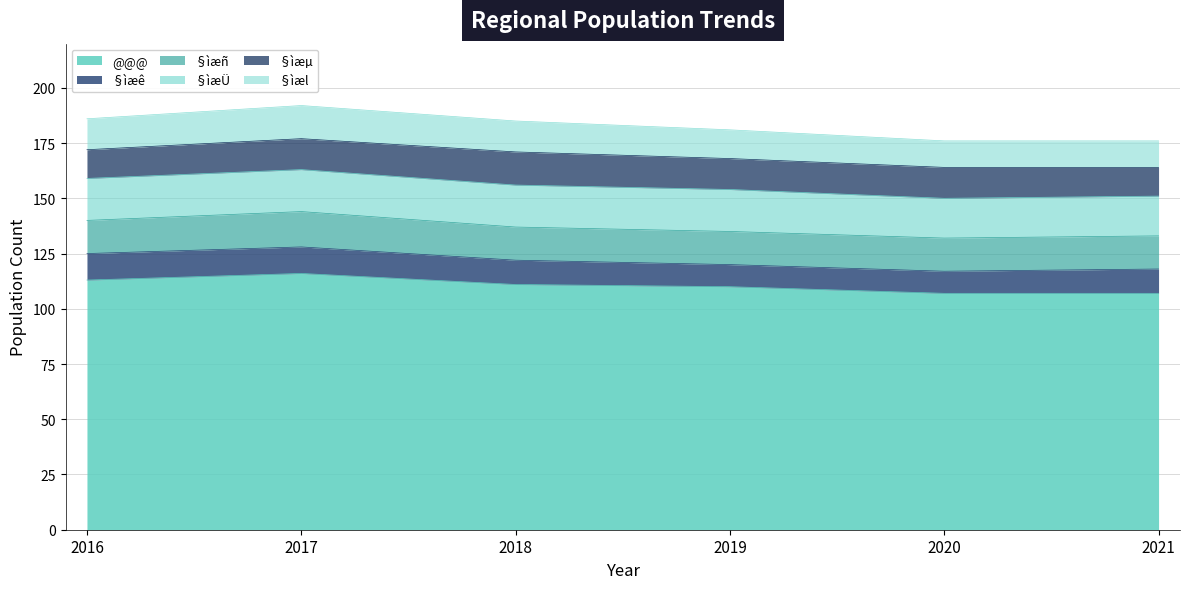

Reading left to right, transcribe all the data shown in this chart.

@@@: 113	116	111	110	107	107
§ìæê: 12	12	11	10	10	11
§ìæñ: 15	16	15	15	15	15
§ìæÜ: 19	19	19	19	18	18
§ìæµ: 13	14	15	14	14	13
§ìæl: 14	15	14	13	12	12